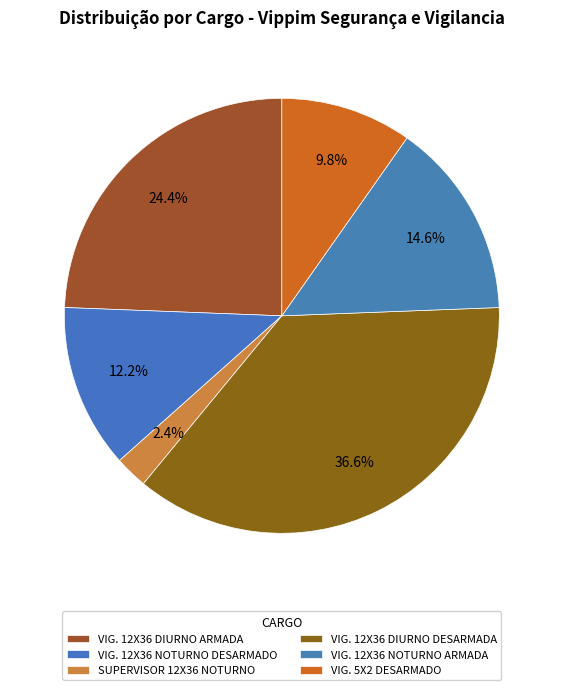

Does any single category account for the majority?

No